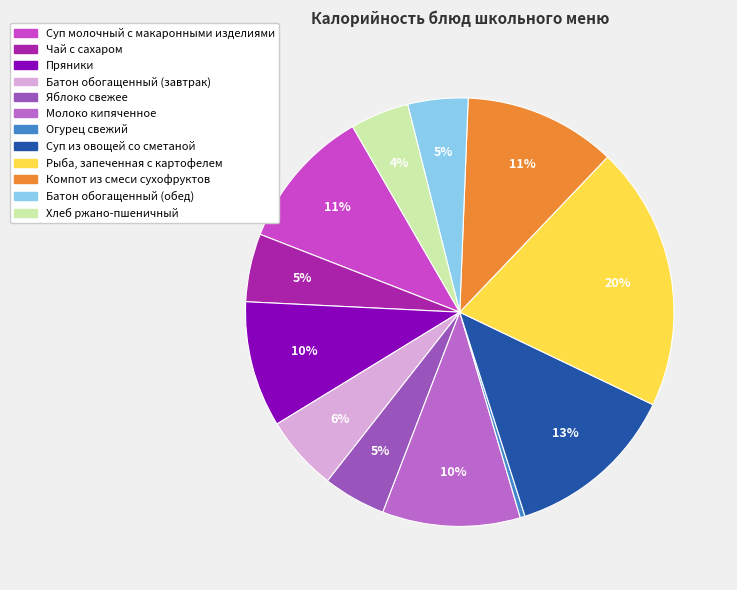

The Молоко кипяченное slice represents 10% of the pie. True or false?

True